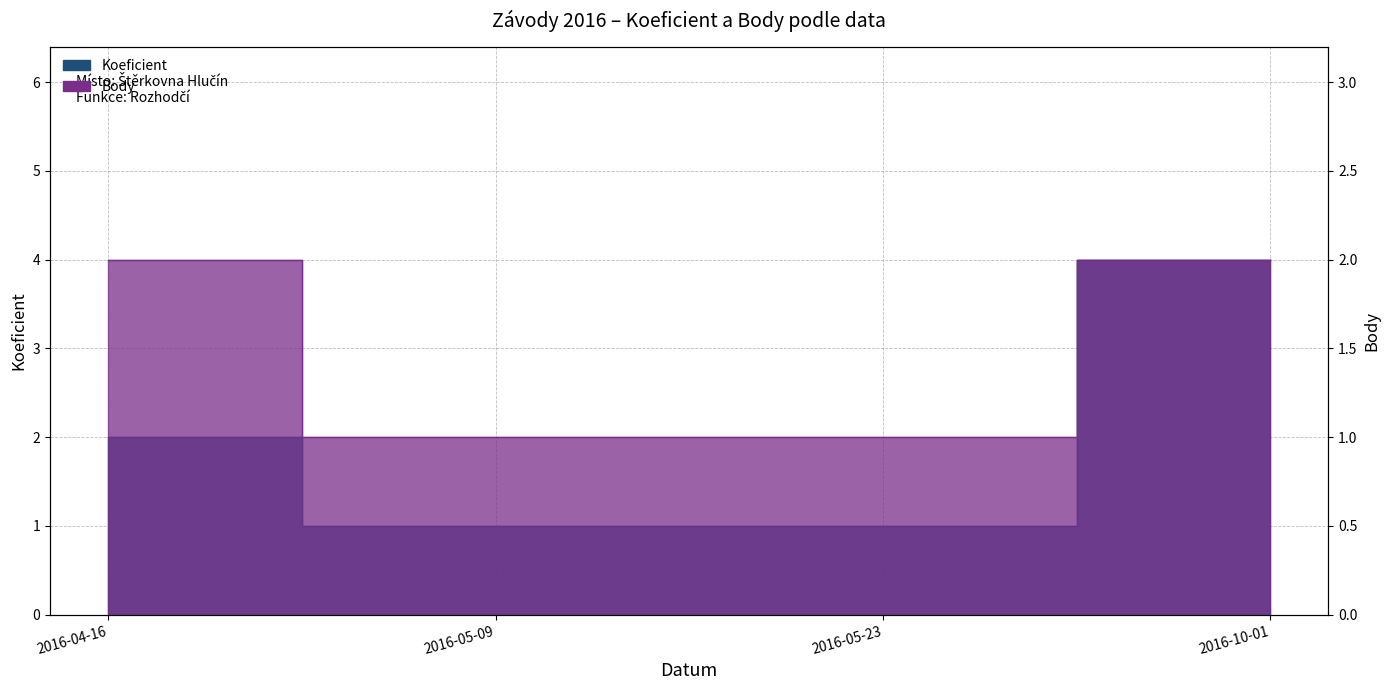

Which series has the largest range (max minus min)?

Koeficient